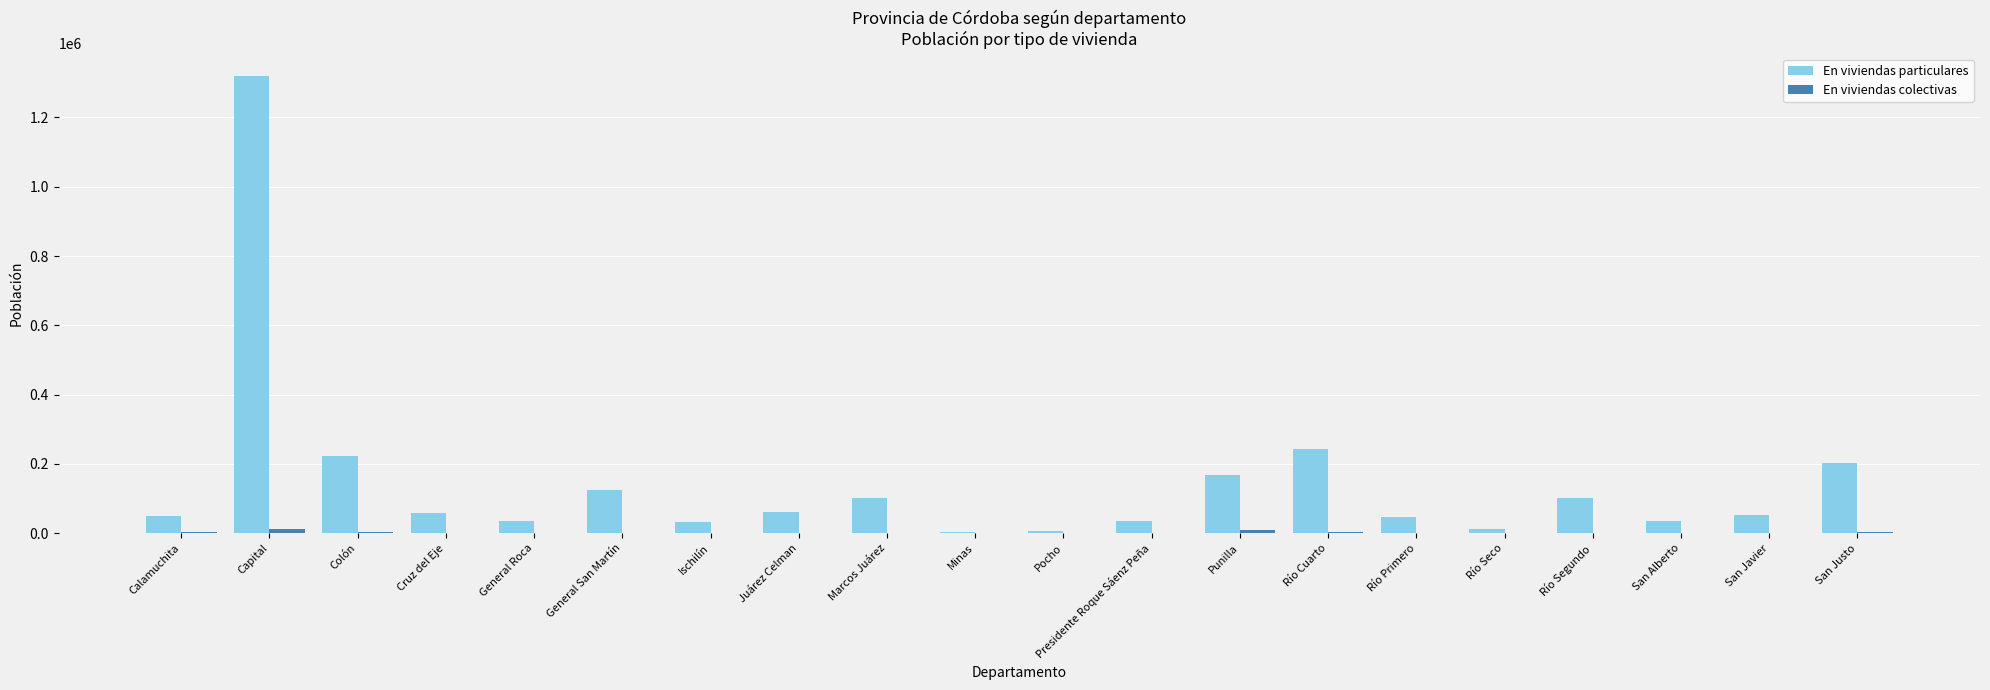

The value of En viviendas particulares at Calamuchita is 51087. True or false?

True